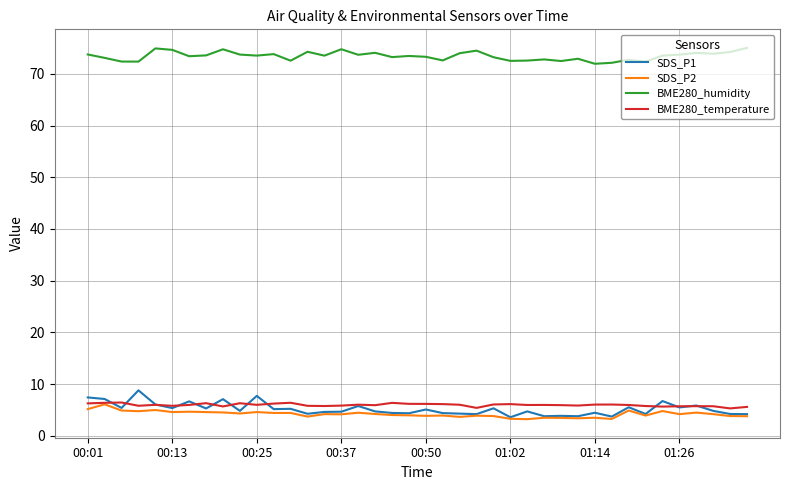

True or false: BME280_temperature and BME280_humidity cross at least once.

False